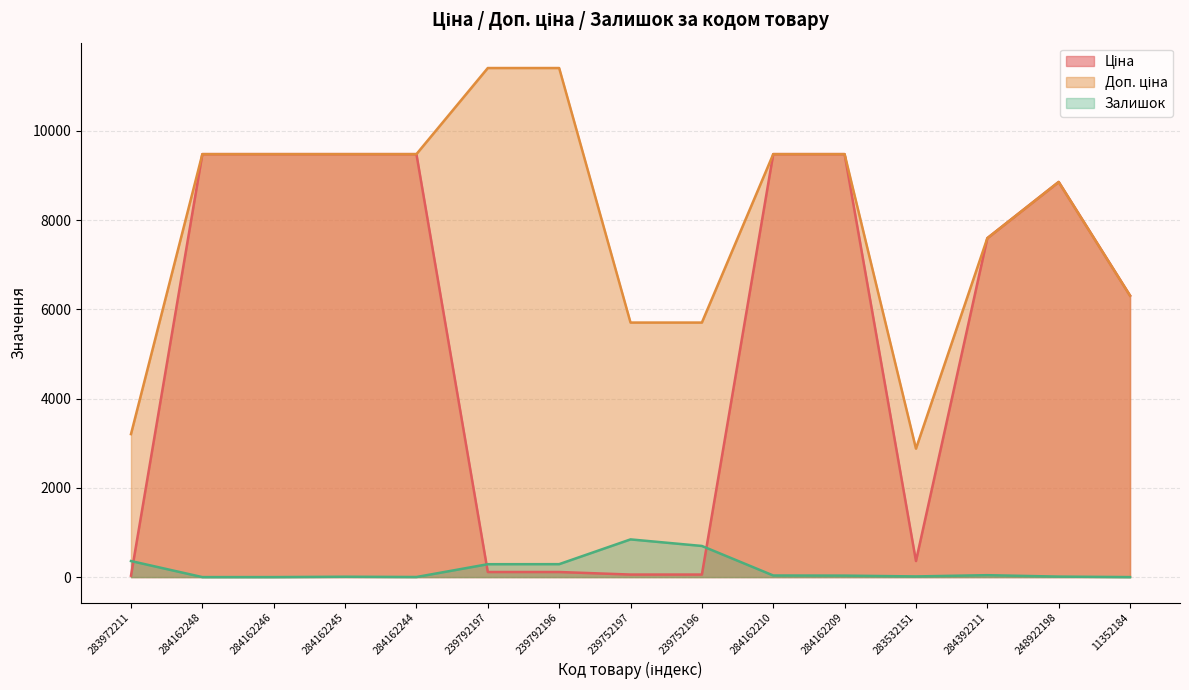

What are all the series names shown in the legend?

Ціна, Доп. ціна, Залишок